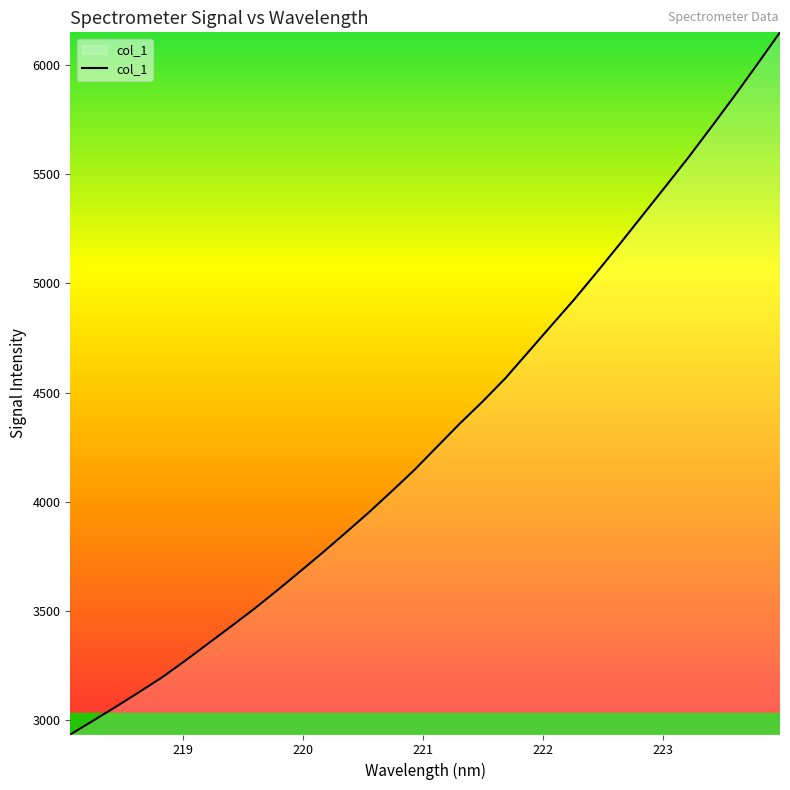

What is the difference between the maximum and minimum values?

3212.3